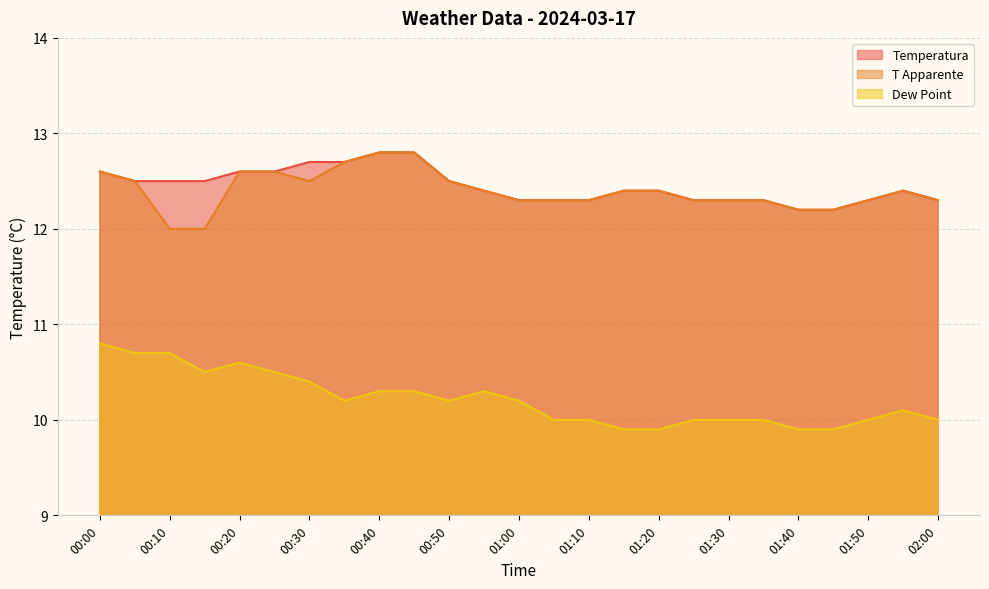

At which label does Dew Point reach its peak?

00:00